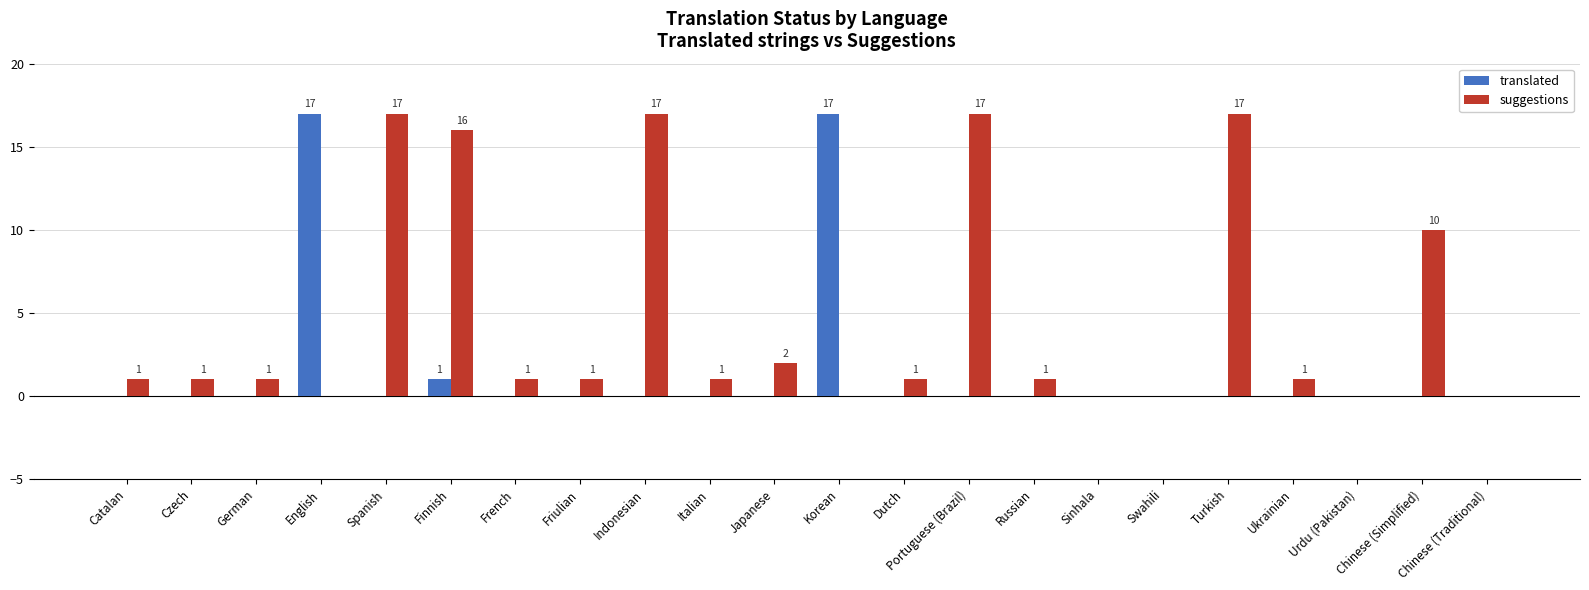

How many distinct data groups are displayed?

2